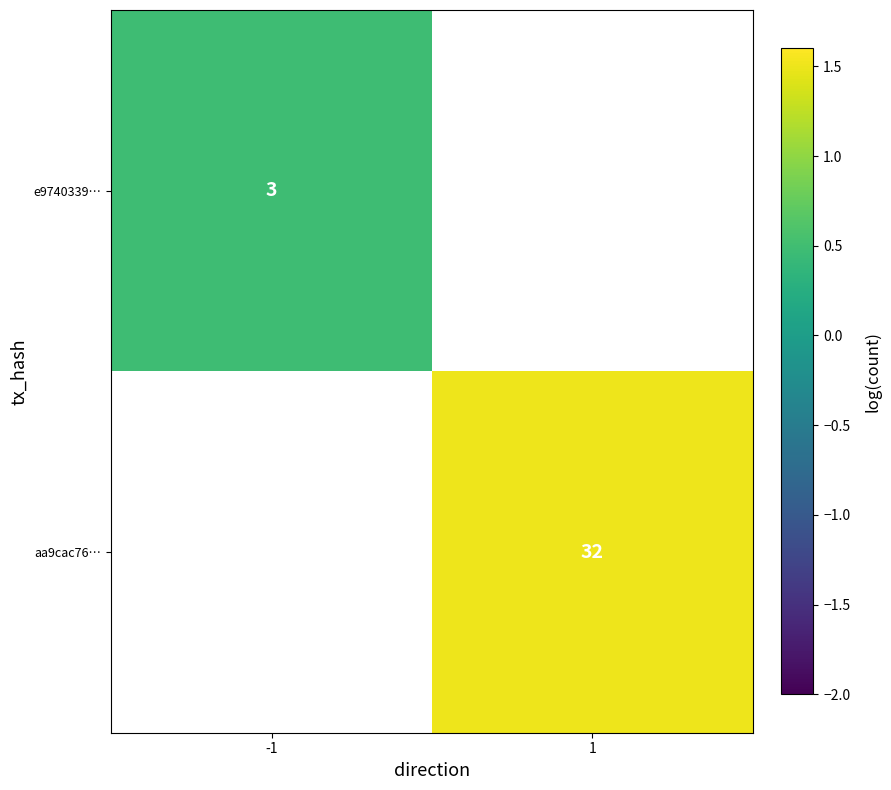

Is the value of aa9cac76… at 1 greater than the value of e9740339… at -1?

Yes